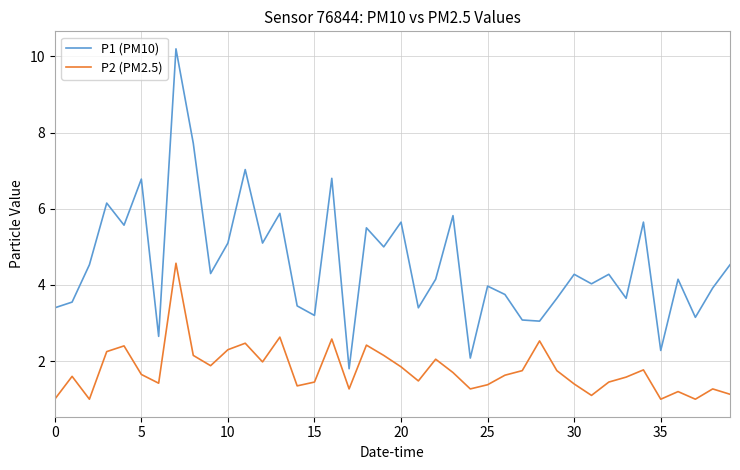

Which series has the largest range (max minus min)?

P1 (PM10)